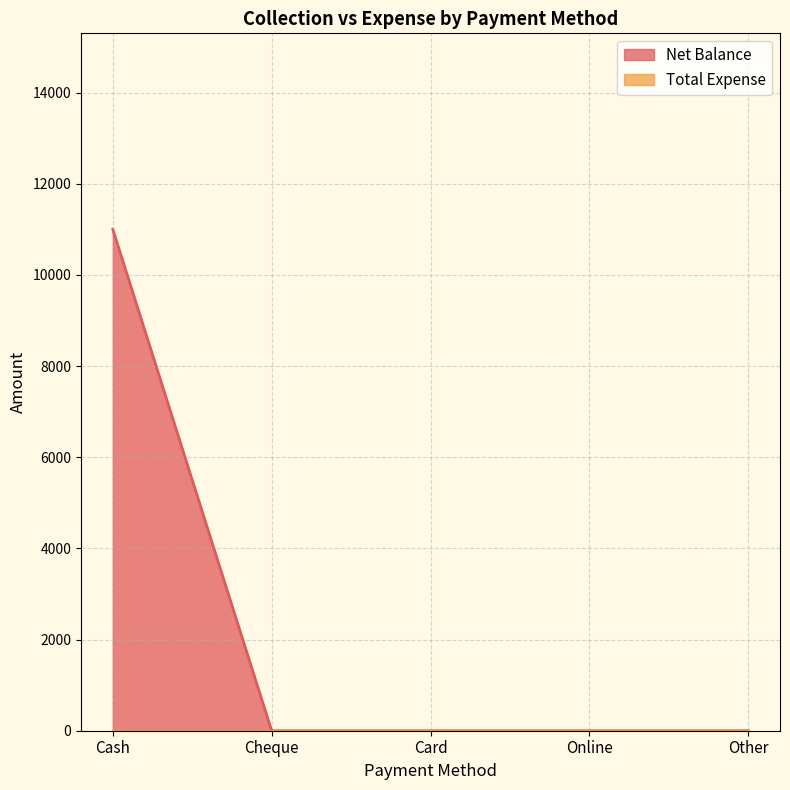

List the labels in order of value, largest first.

Cash, Cheque, Card, Online, Other